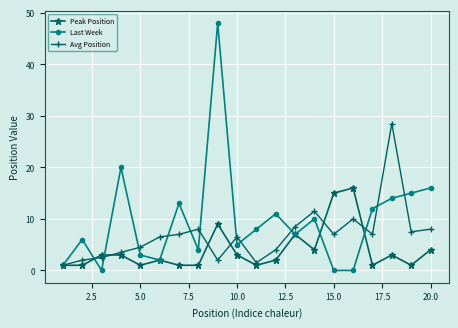

What is the maximum value shown in the chart?

48.0